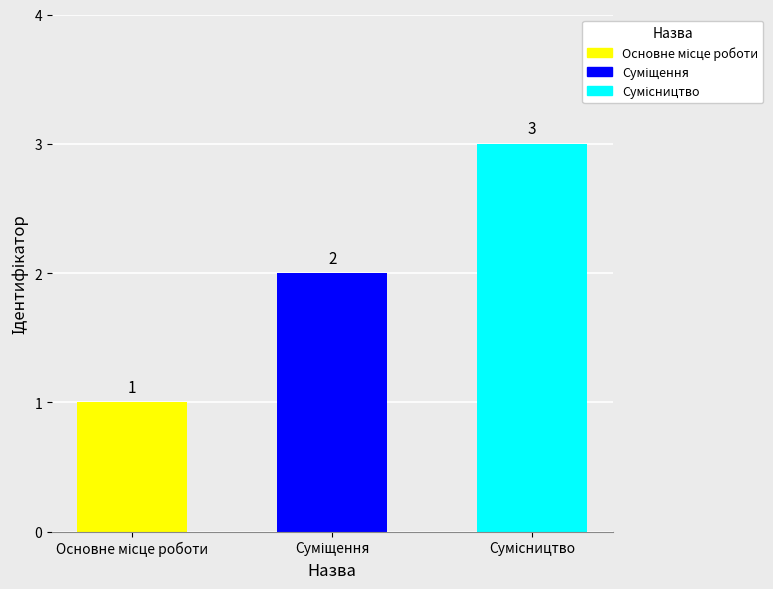

What is the value of the 2nd bar from the left?

2